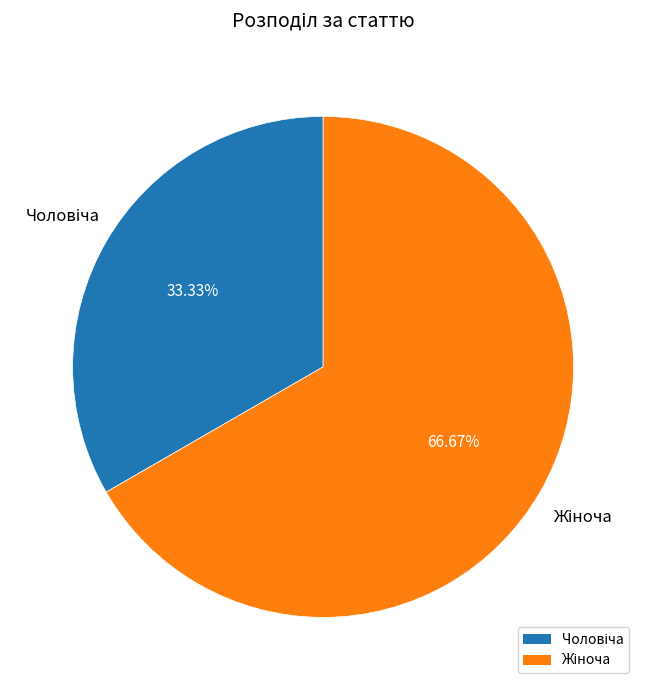

Is there a majority slice in this chart?

Yes